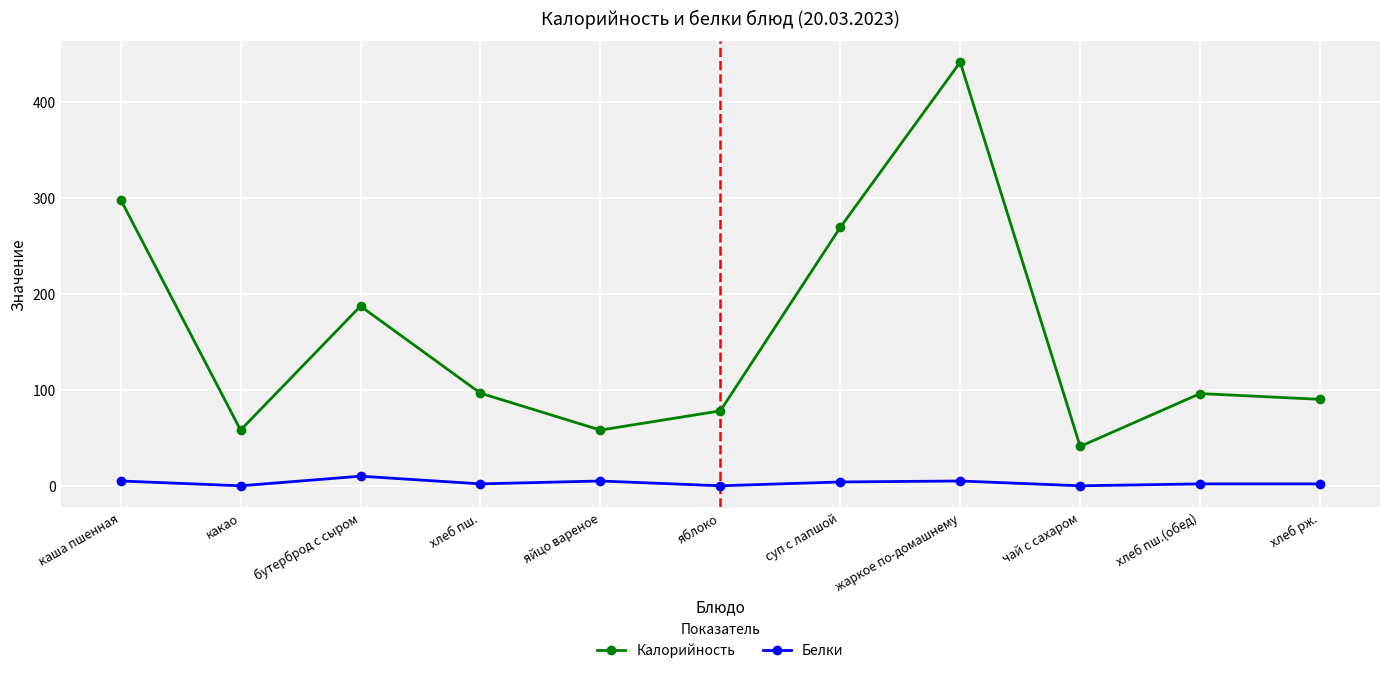

Rank the series by their maximum value, from lowest to highest.

Белки, Калорийность